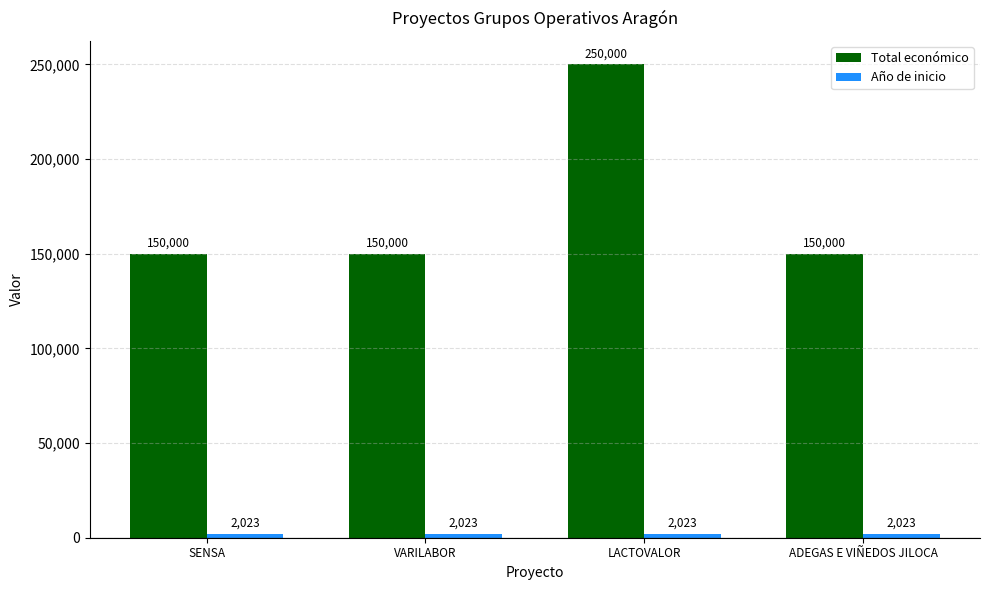

The Total económico series shows 150000 at SENSA. True or false?

True